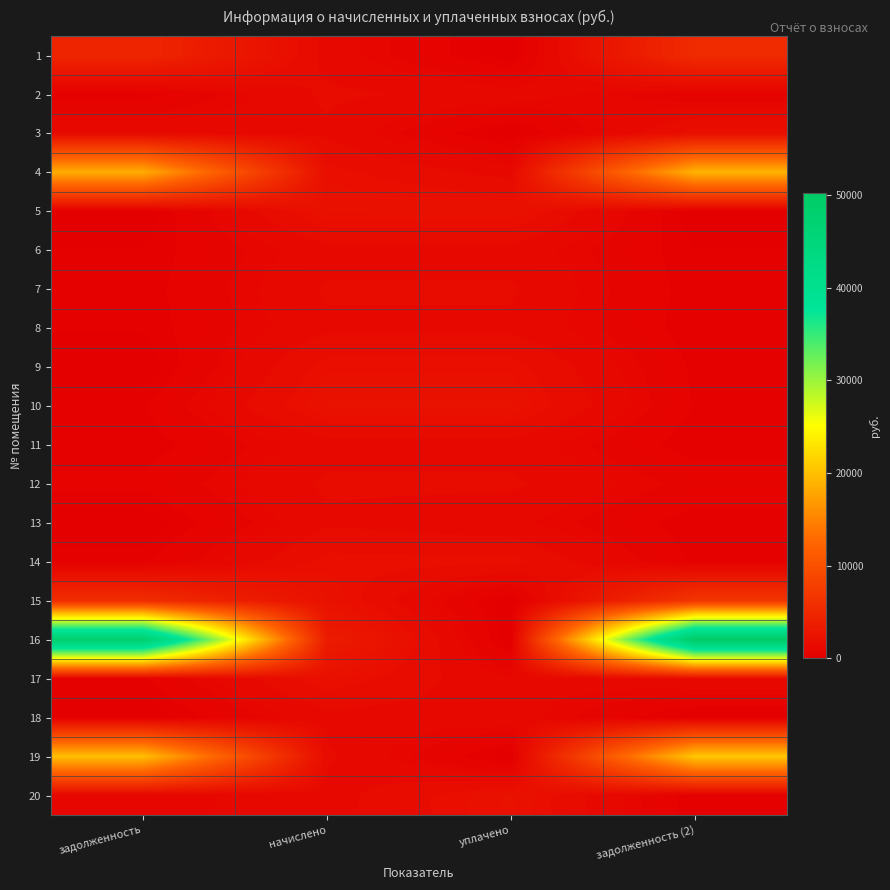

Between задолженность and задолженность (2), which is larger?

задолженность (2)